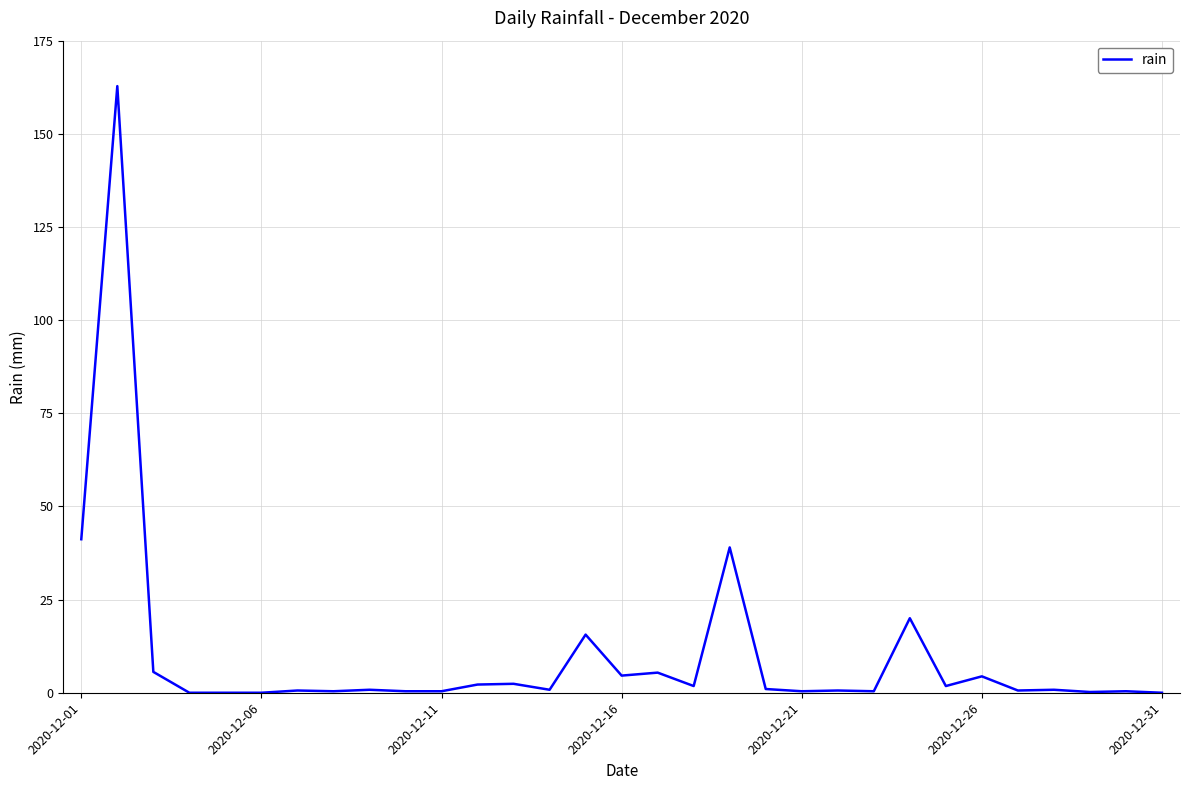

What is the difference between the maximum and minimum values?

162.8